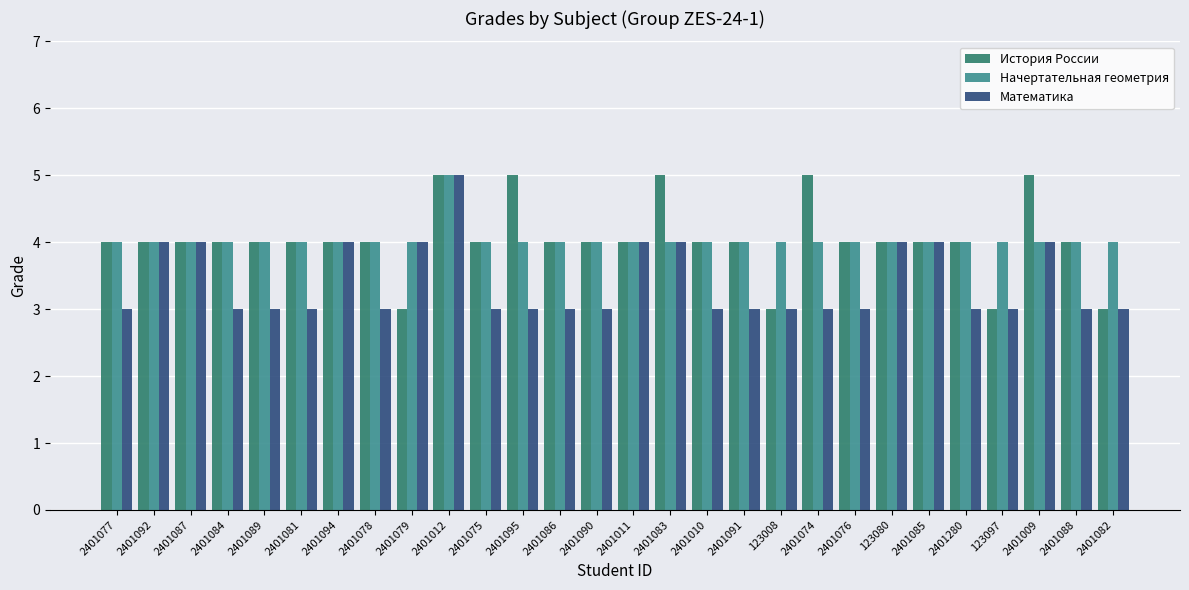

What is the total value across all series at 2401075?

11